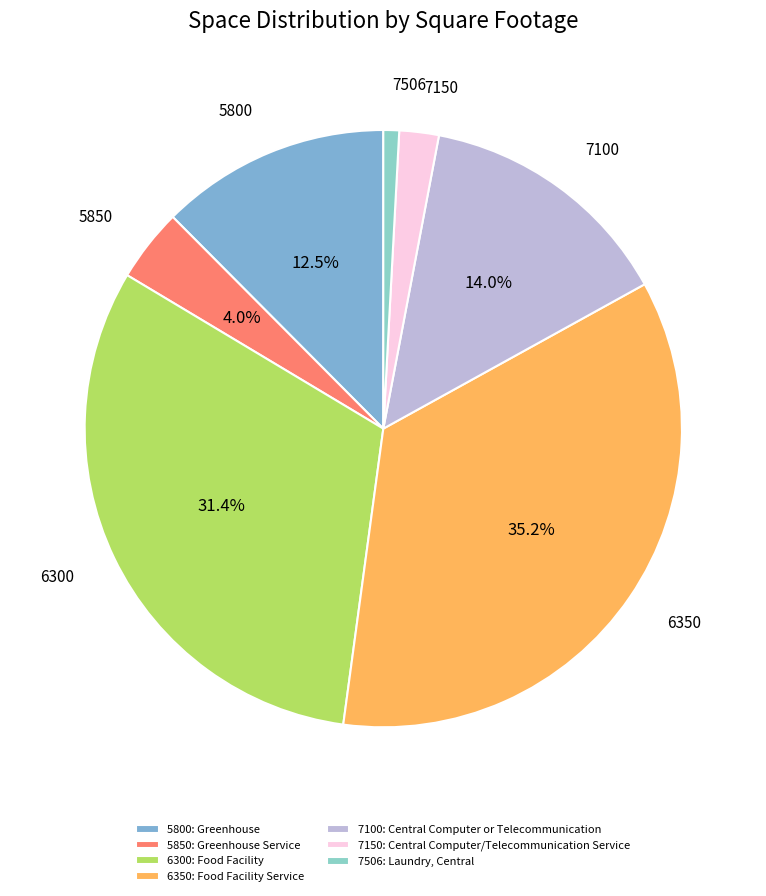

What percentage do 6350 and 7100 together represent?

49.2%